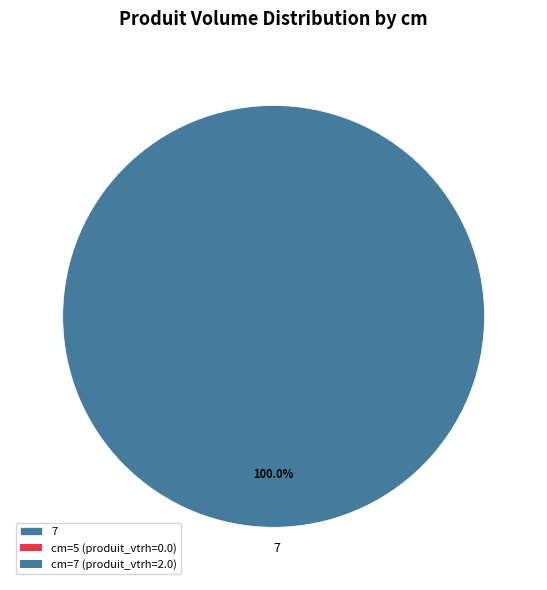

Is it true that 7 is 100% of the pie?

True